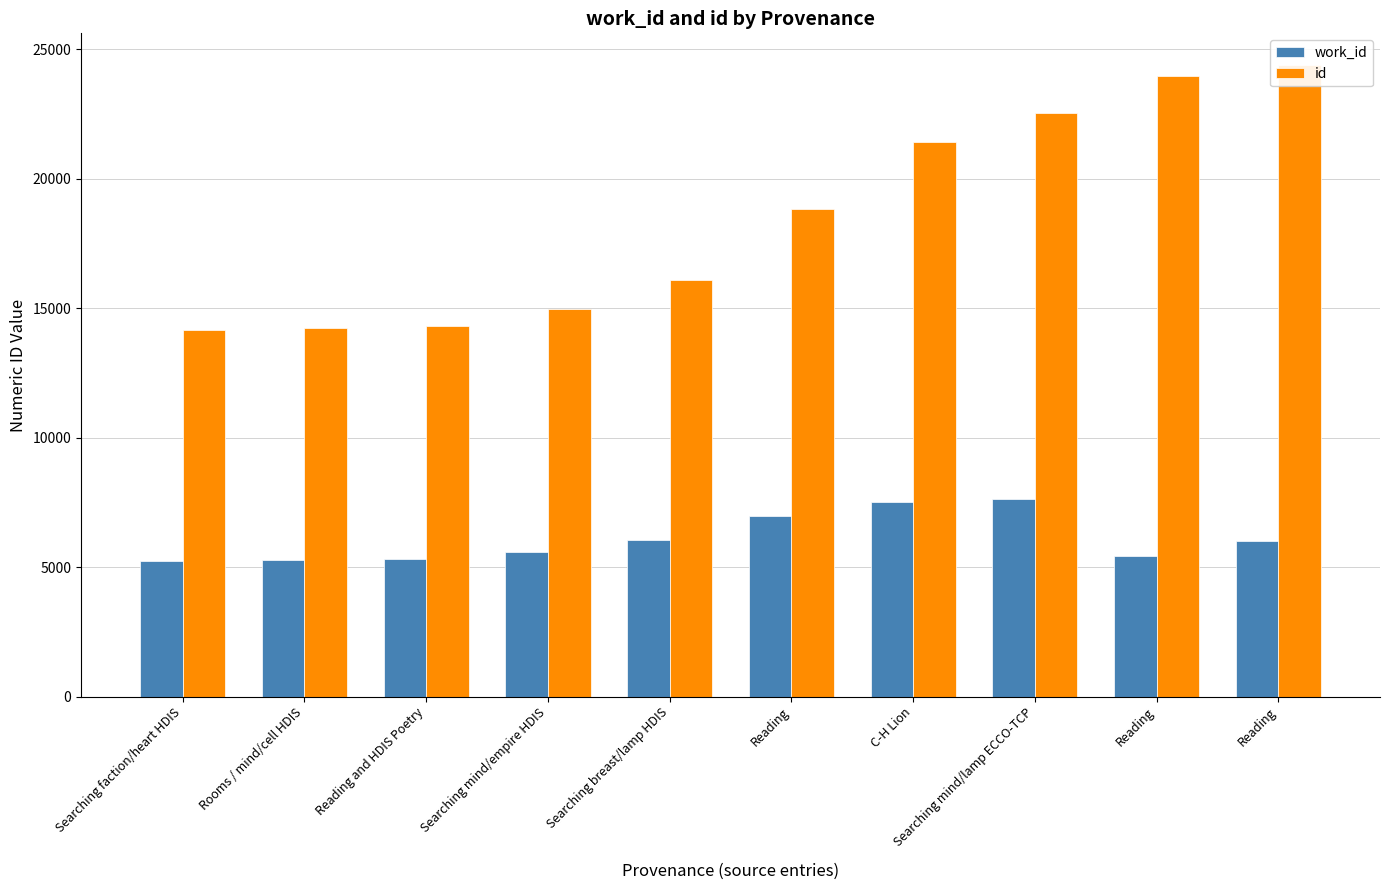

Rank the categories by work_id value from highest to lowest.

Searching mind/lamp ECCO-TCP, C-H Lion, Reading, Searching breast/lamp HDIS, Reading, Searching mind/empire HDIS, Reading, Reading and HDIS Poetry, Rooms / mind/cell HDIS, Searching faction/heart HDIS